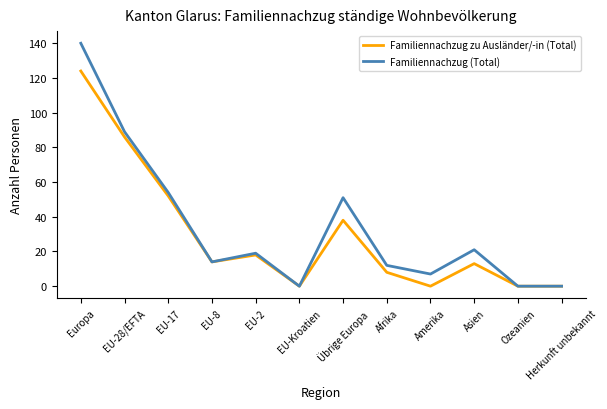

Rank the series by their maximum value, from highest to lowest.

Familiennachzug (Total), Familiennachzug zu Ausländer/-in (Total)